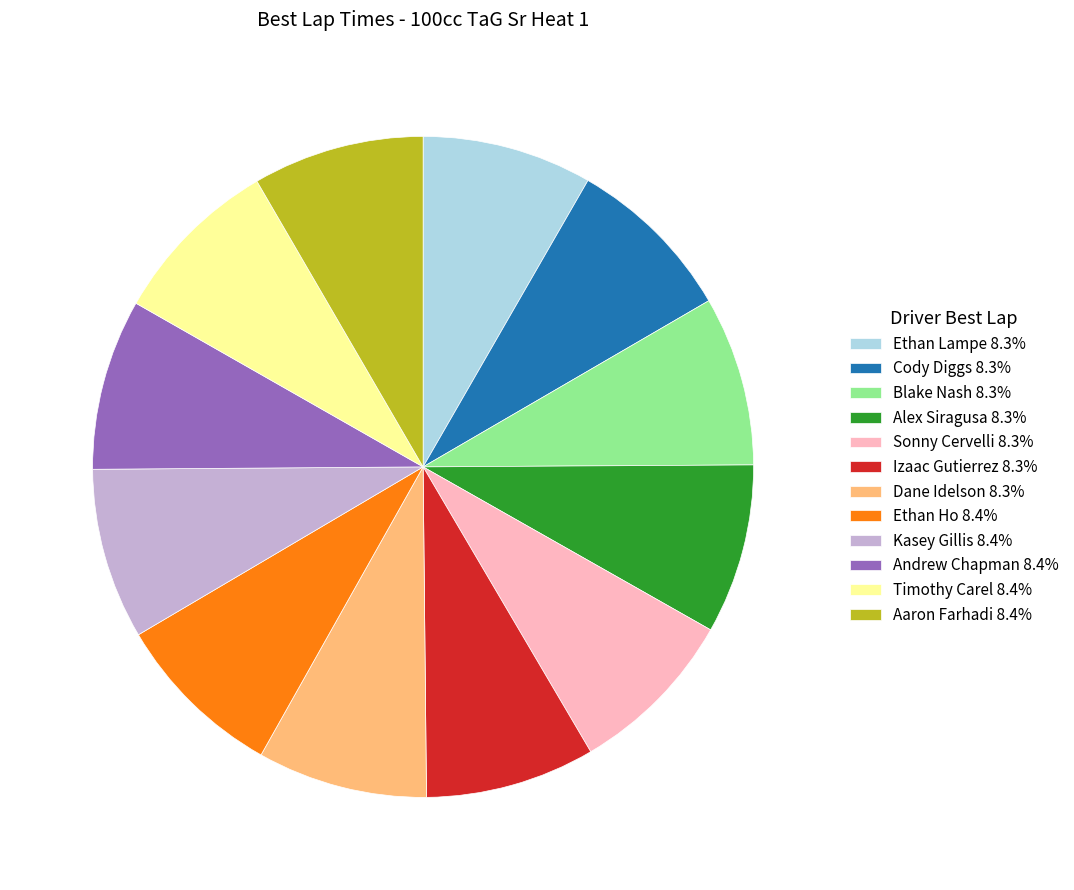

Count the number of slices in the pie.

12